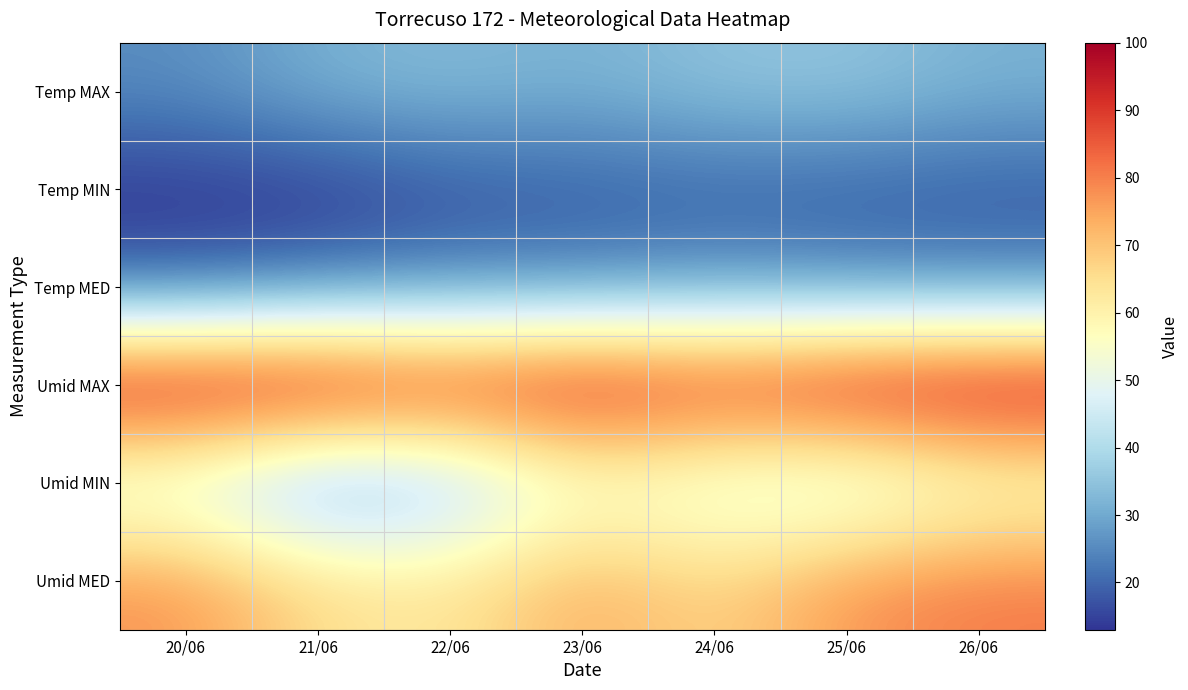

What is the difference between the highest and lowest values at 25/06?

79.4